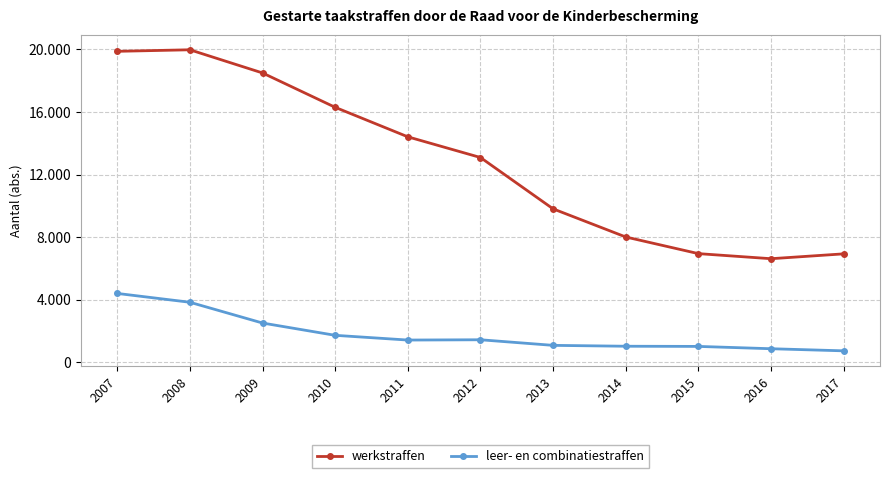

What are all the series names shown in the legend?

werkstraffen, leer- en combinatiestraffen